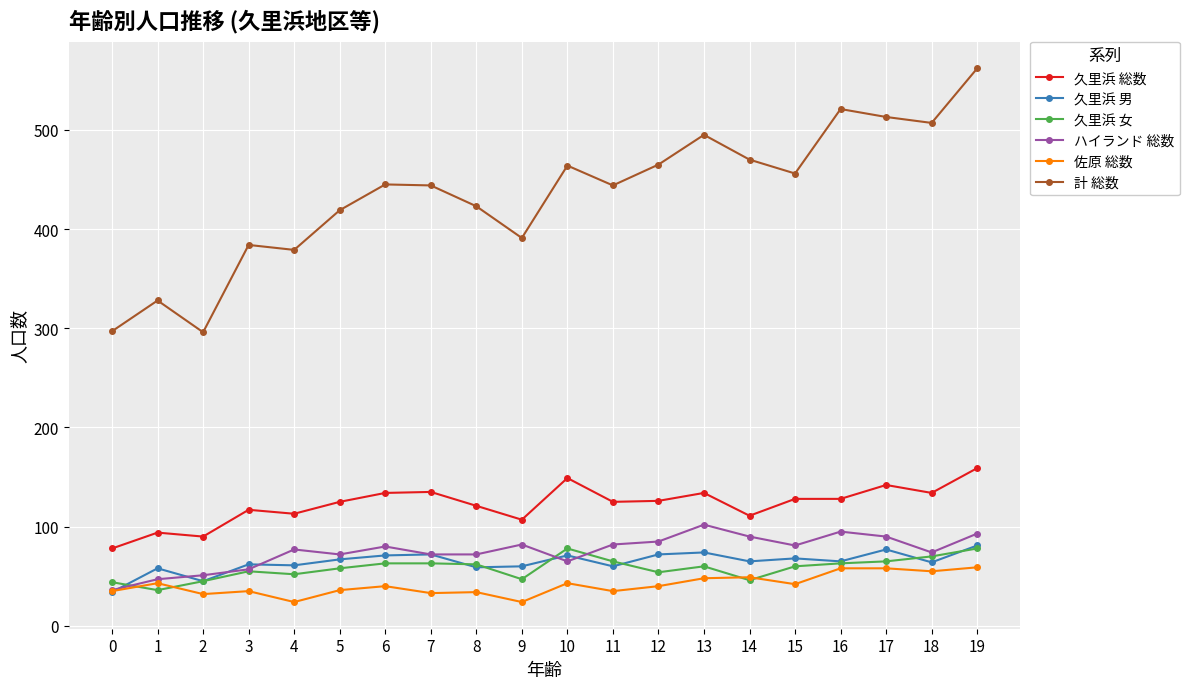

At which category does 久里浜 男 reach its first local valley?

2